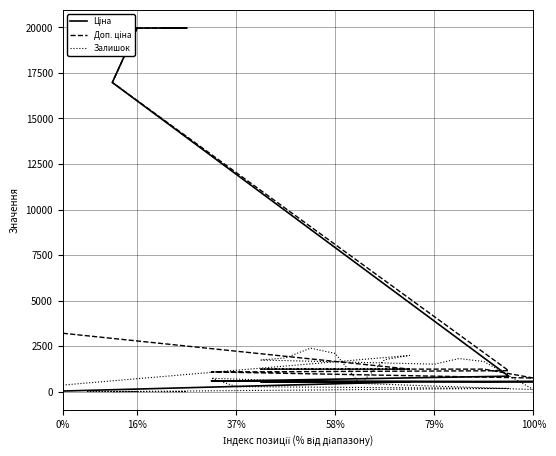

How many interior local valleys does the Доп. ціна series have?

1